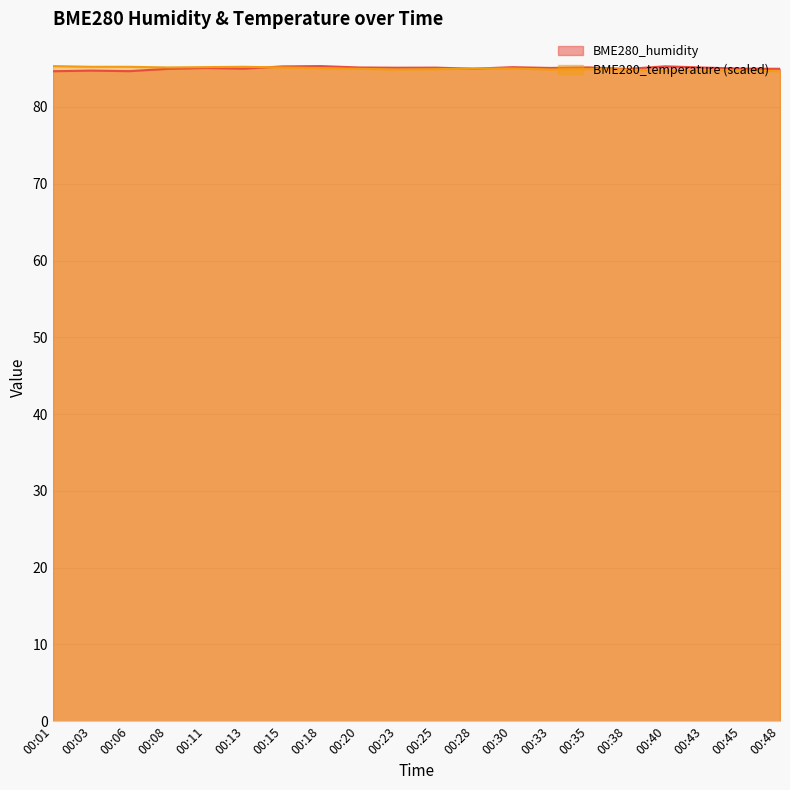

What is the value of the BME280_humidity point at the 14th from the left?

85.1